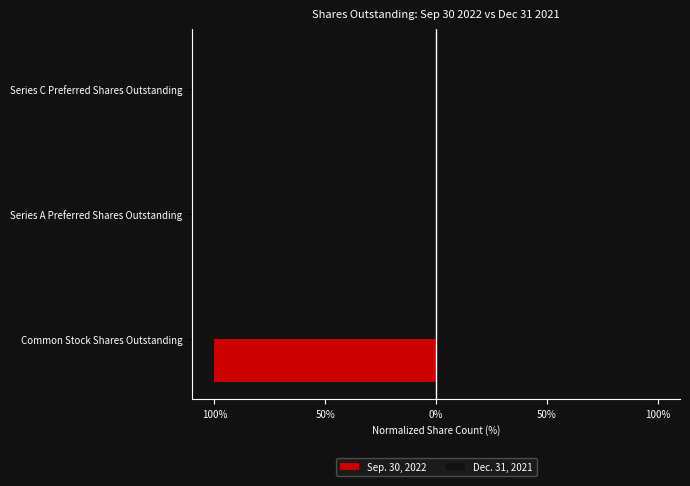

Which series has the largest total across all categories?

Dec. 31, 2021